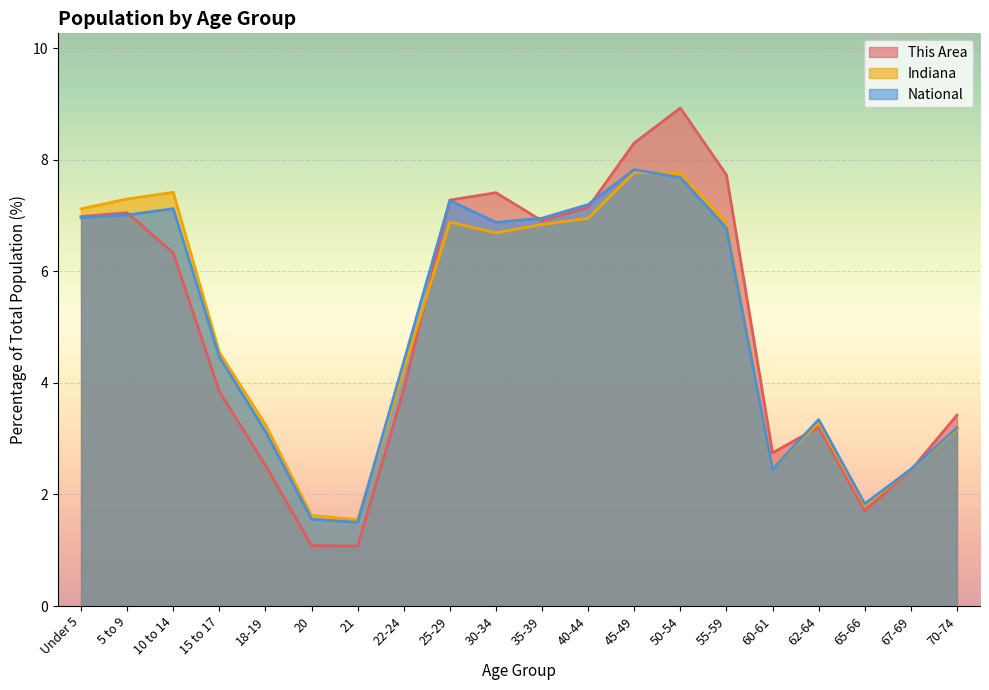

What position from the left is 62-64?

17